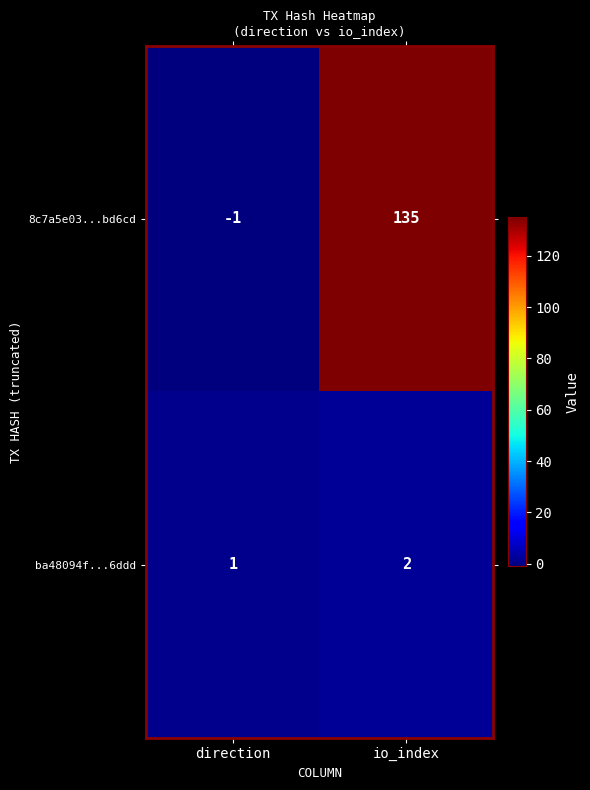

Between direction and io_index, which series saw the biggest shift?

8c7a5e03...bd6cd